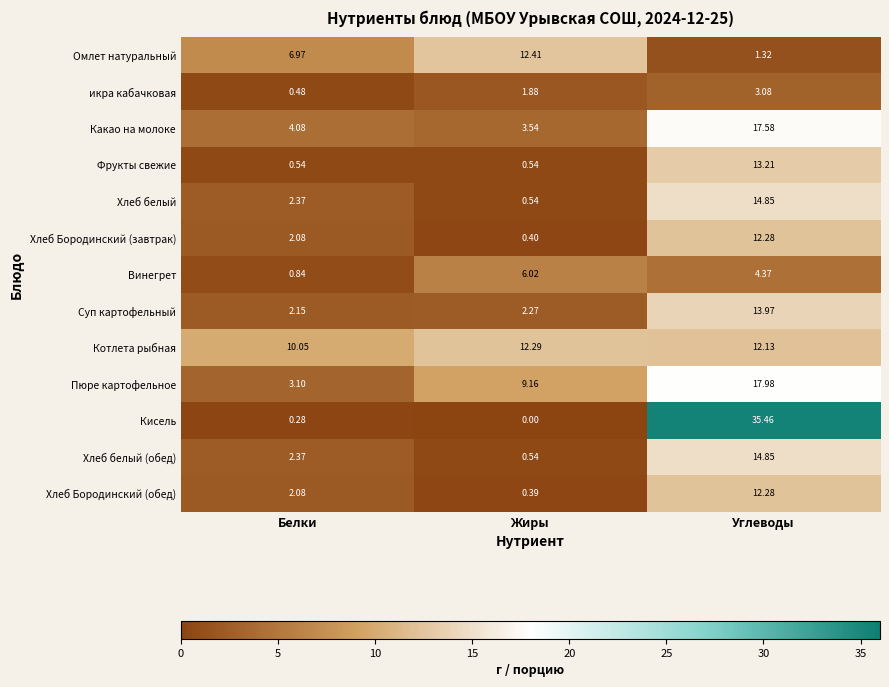

Which series changed the most between Жиры and Углеводы?

Кисель